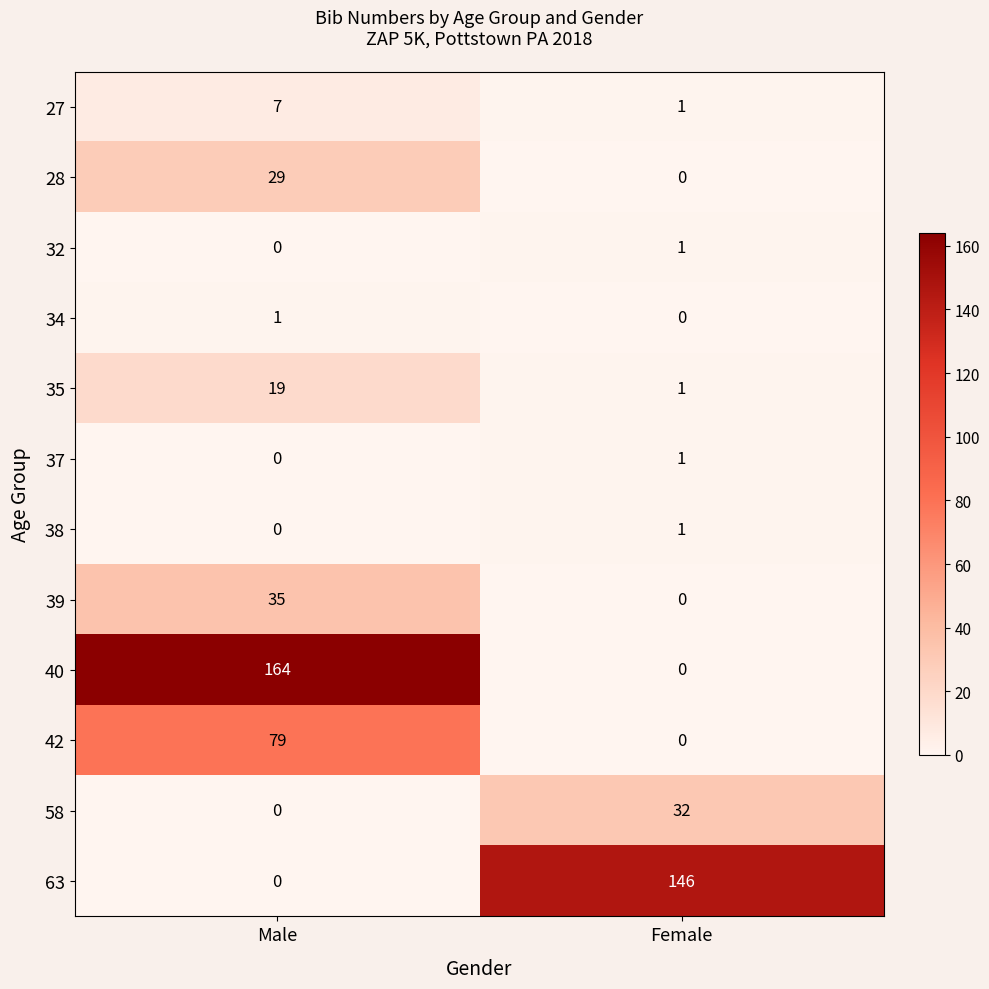

The value of 42 at Female is -46. True or false?

False